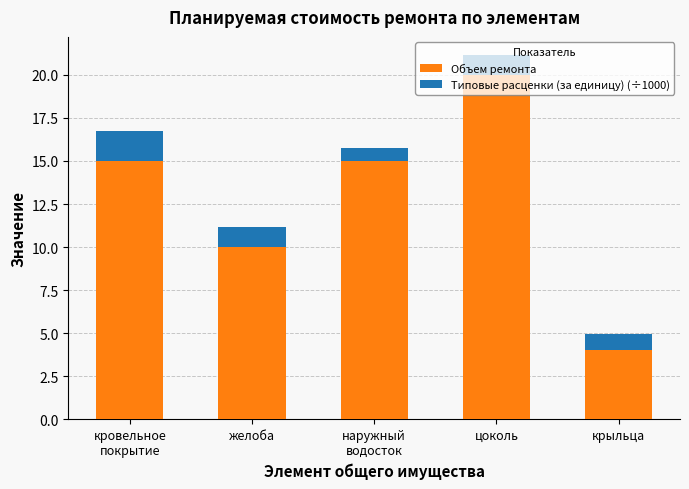

Does the chart contain stacked bars?

Yes